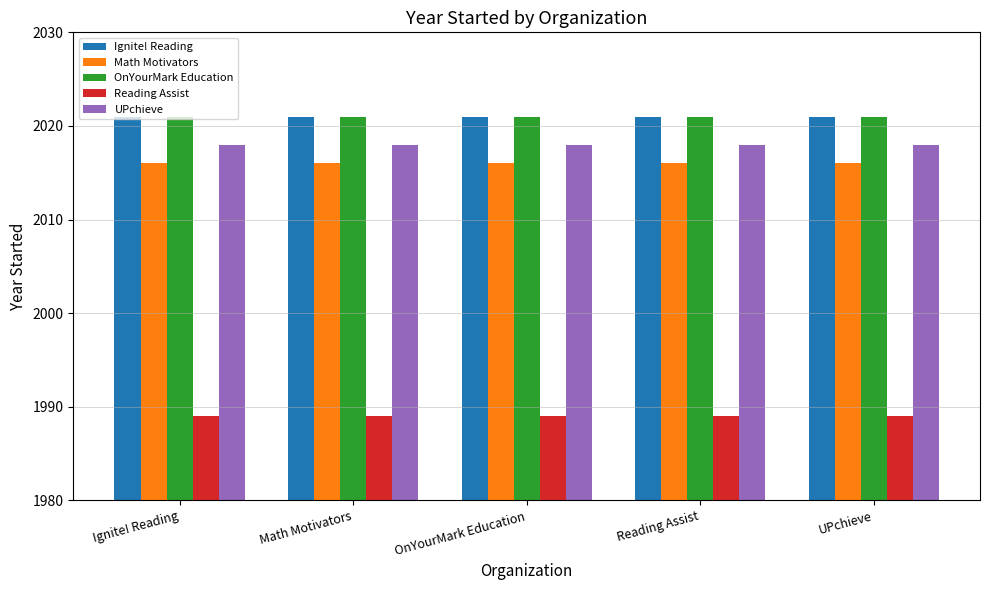

What is the highest value of the Reading Assist series?

1989